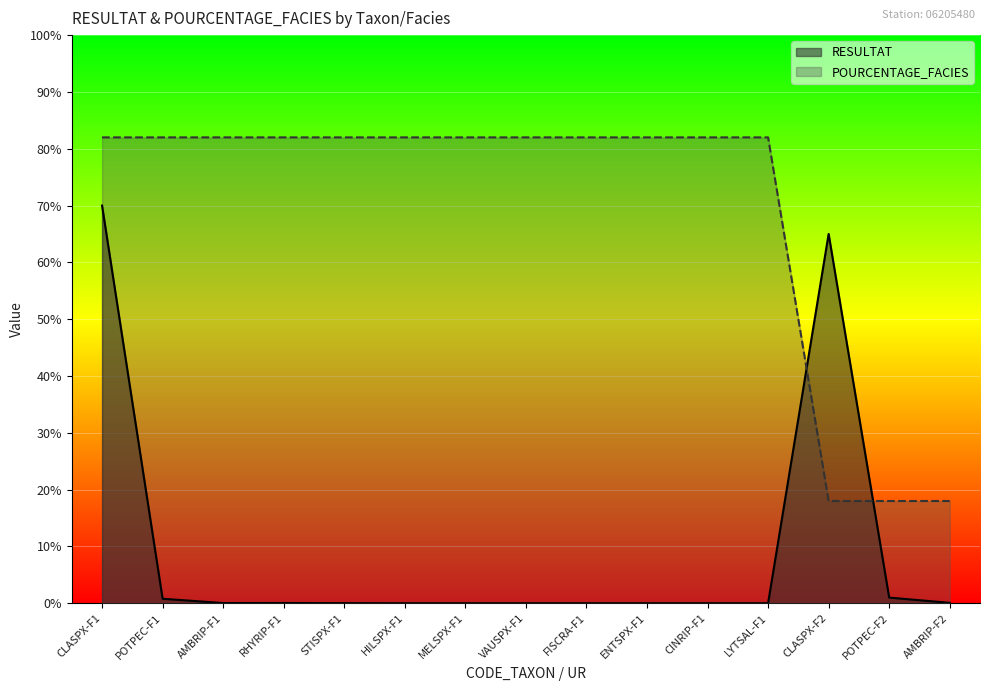

Which series changed the most between STISPX-F1 and CINRIP-F1?

RESULTAT